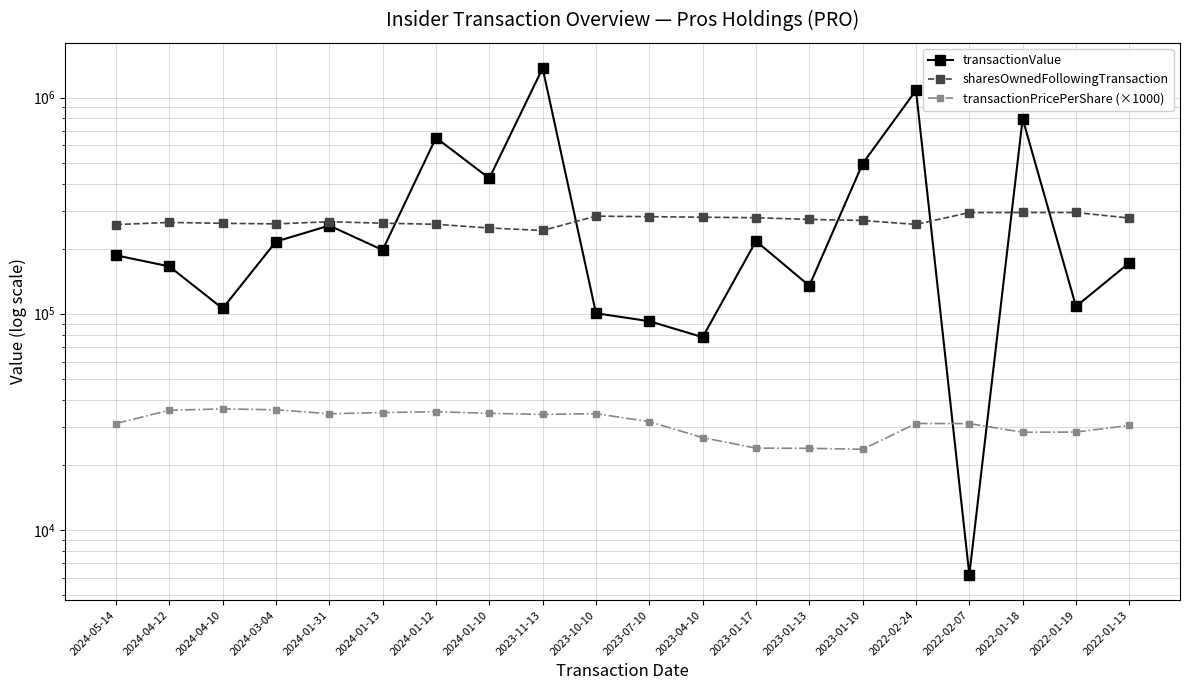

Rank the series at 2022-02-24 from highest to lowest value.

transactionValue, sharesOwnedFollowingTransaction, transactionPricePerShare (×1000)